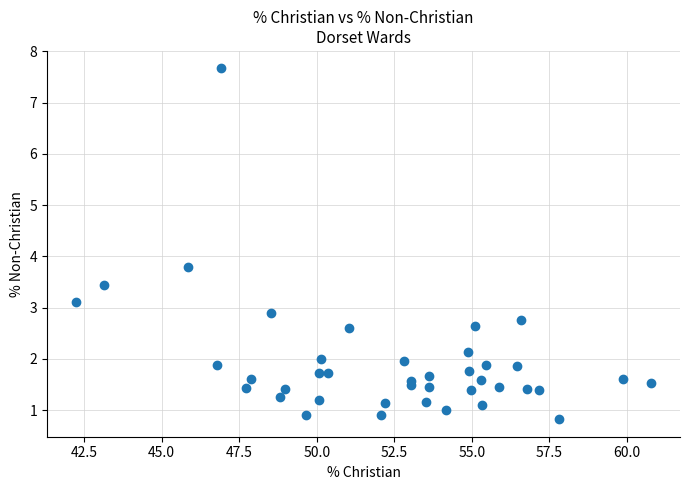

What Y value in the scatter plot is closest to 4?

3.8